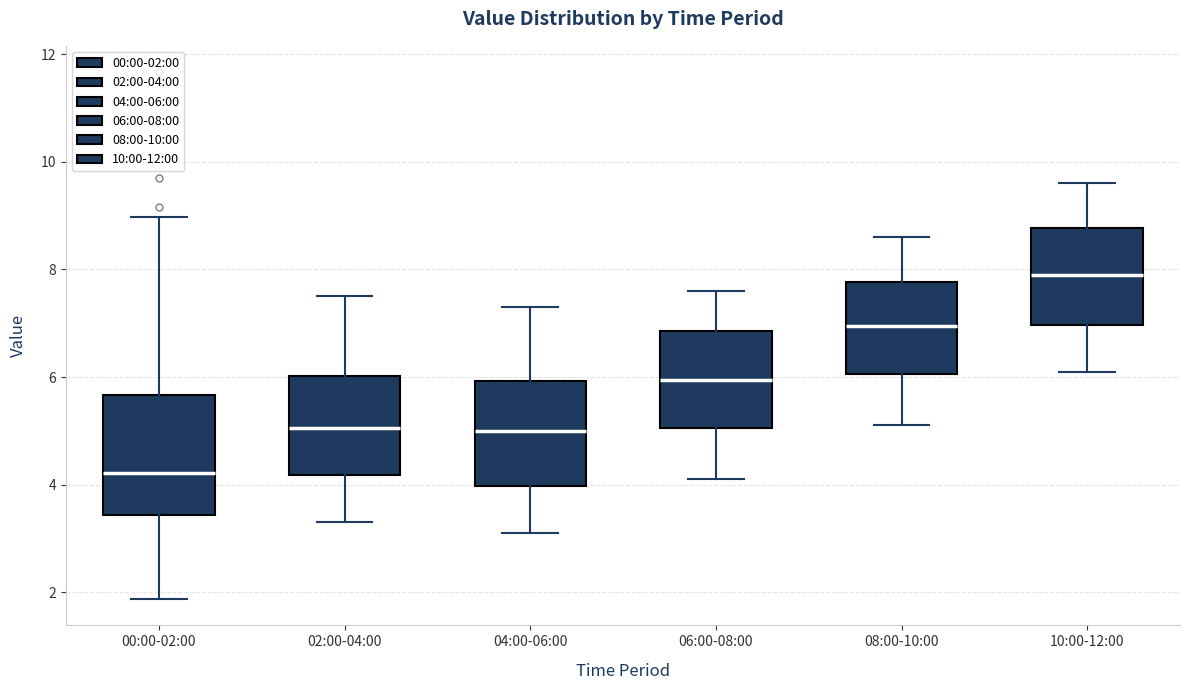

Which box's median line is the highest?

10:00-12:00